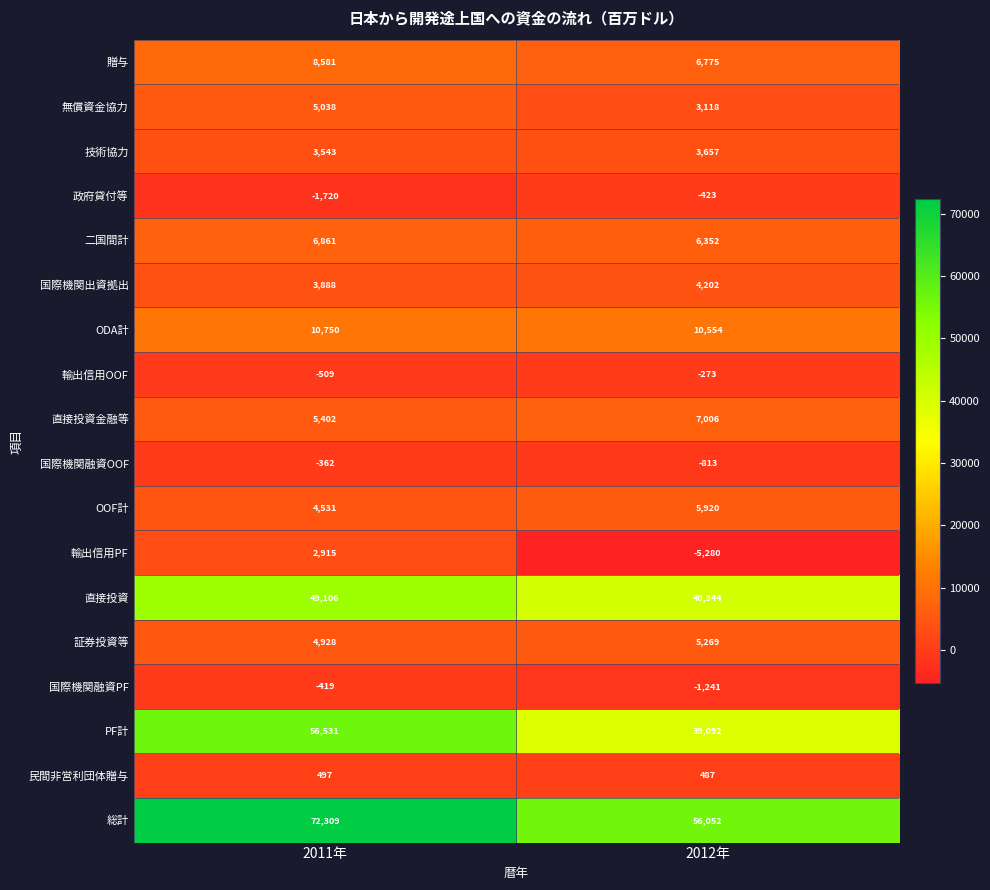

Which category has the lowest value across all series?

2012年